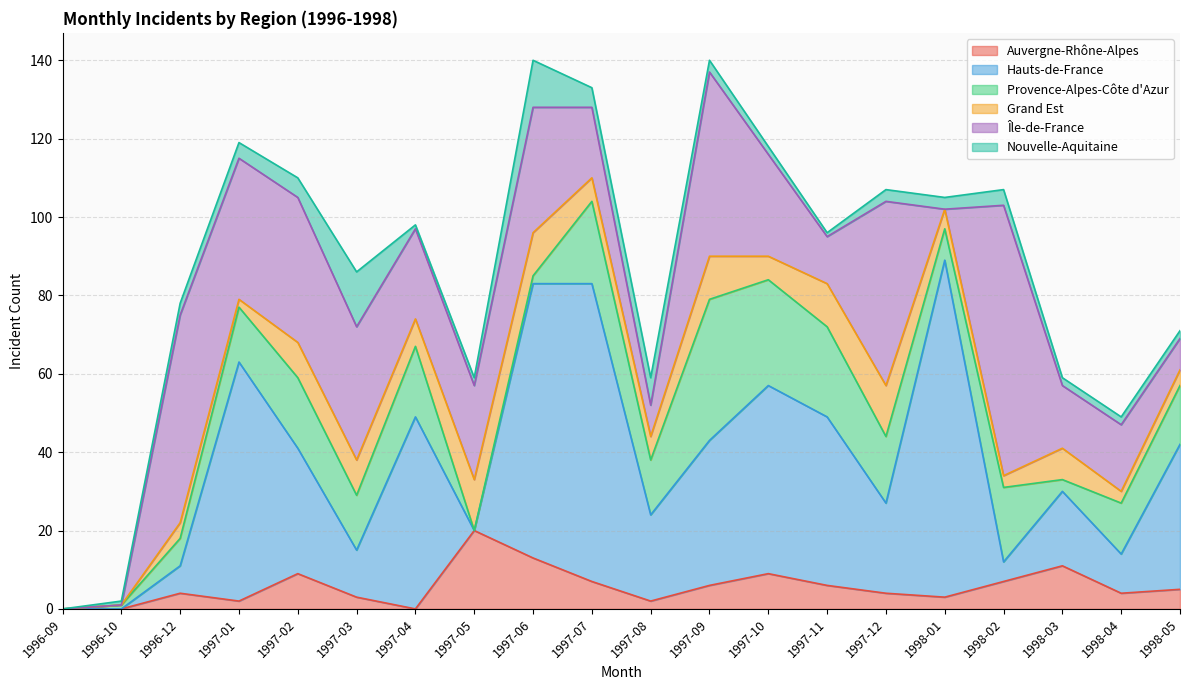

What is the highest value of the Provence-Alpes-Côte d'Azur series?

36